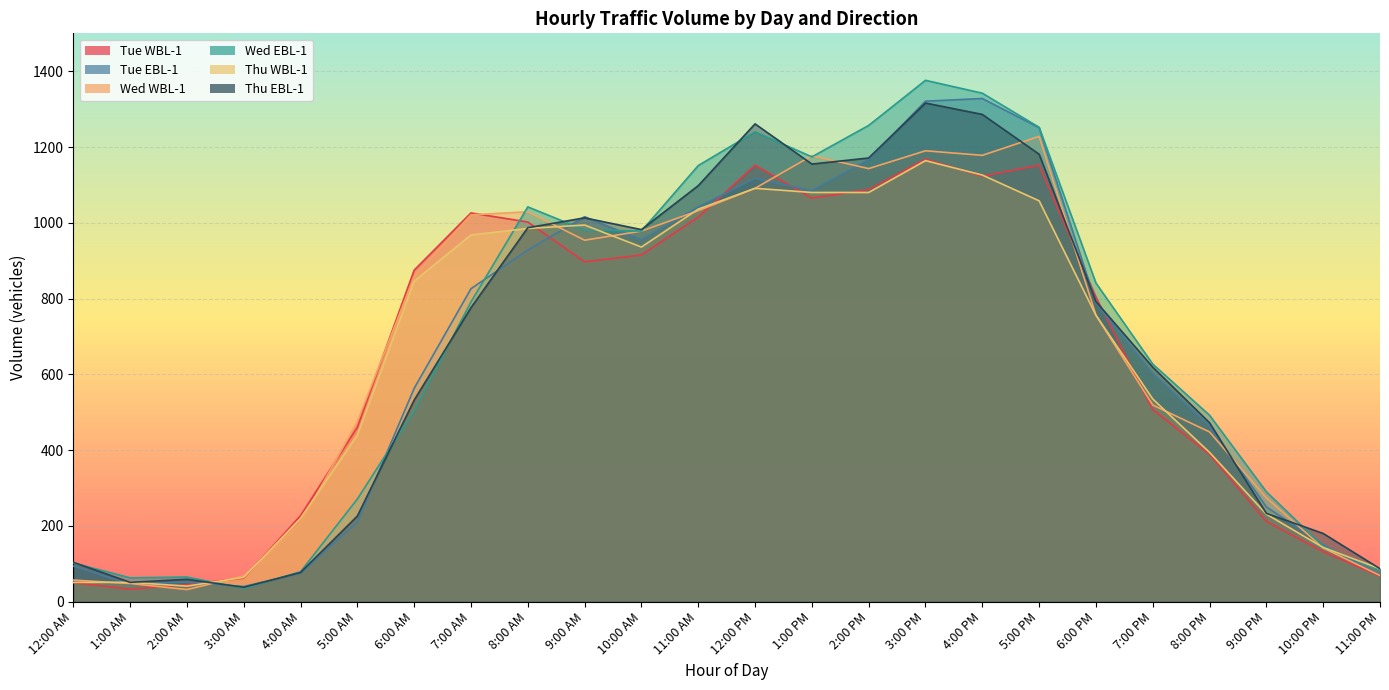

What is the label of the 7th point from the right?

5:00 PM